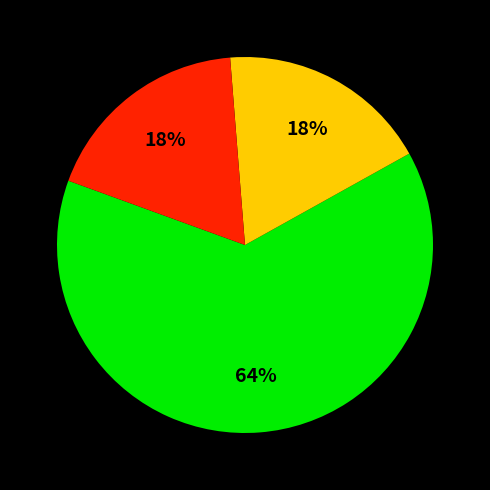

To the nearest percent, what is the average slice percentage?

33%